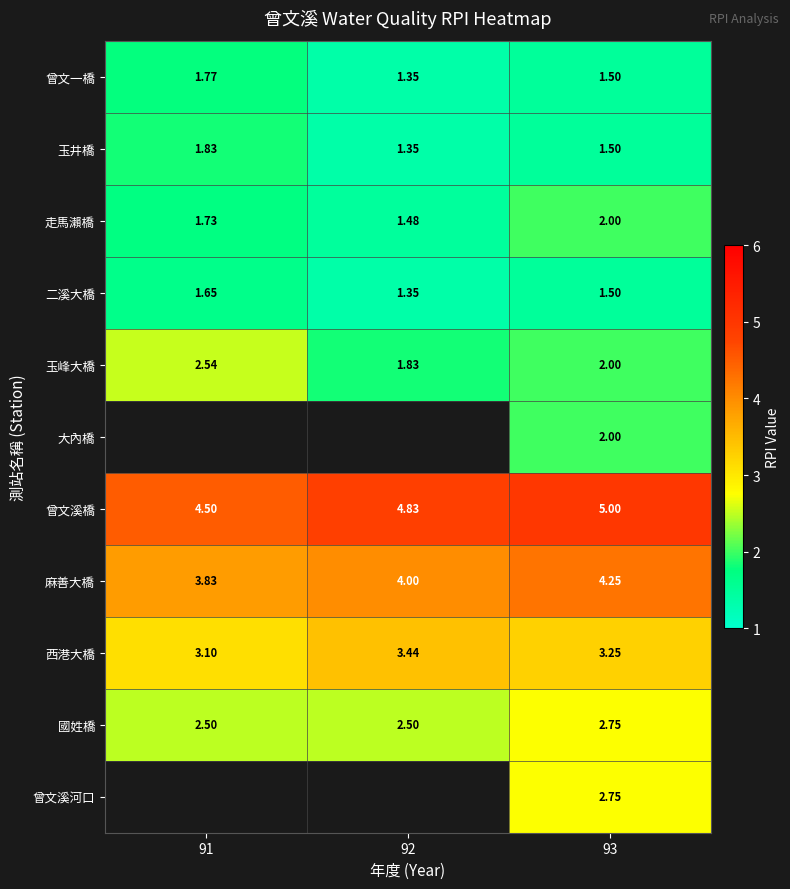

Which has a higher value, 93 or 91?

91